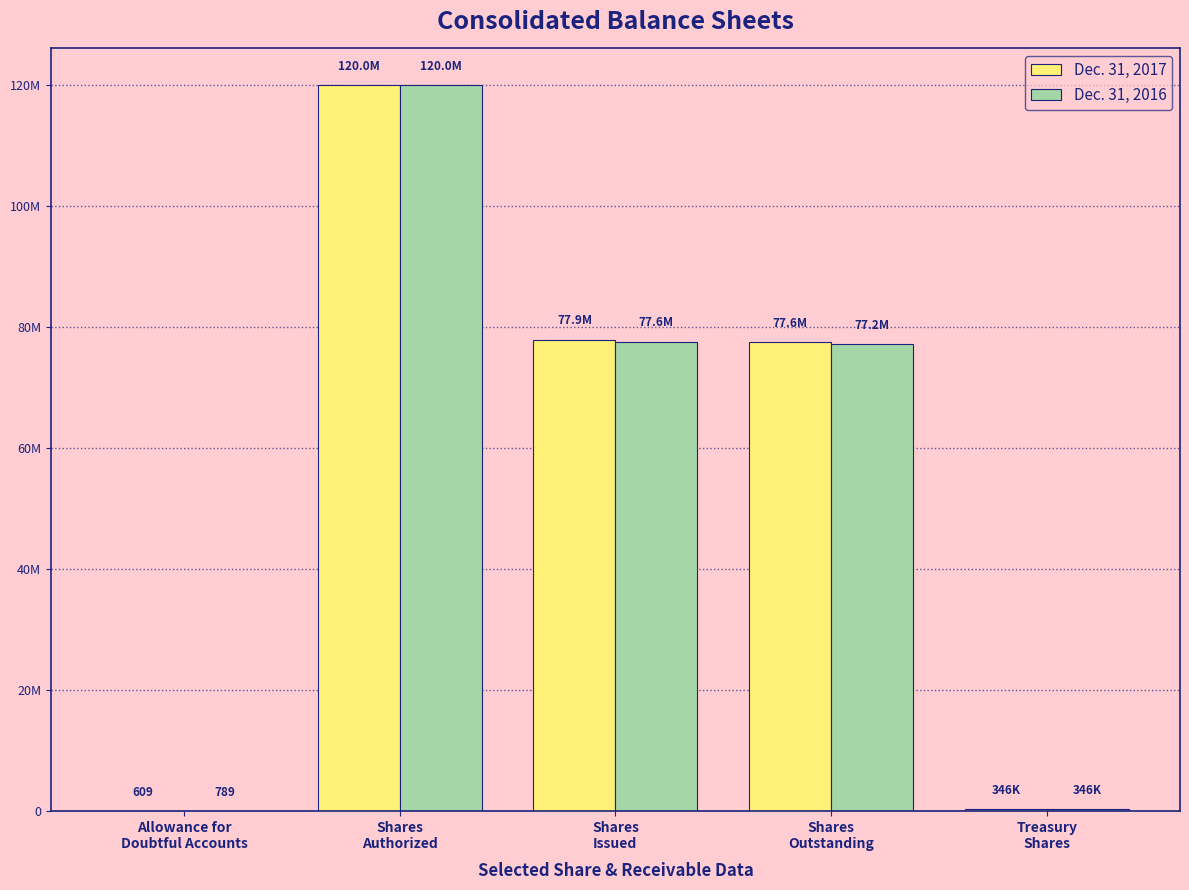

What is the sum of all Dec. 31, 2017 values?

275792785